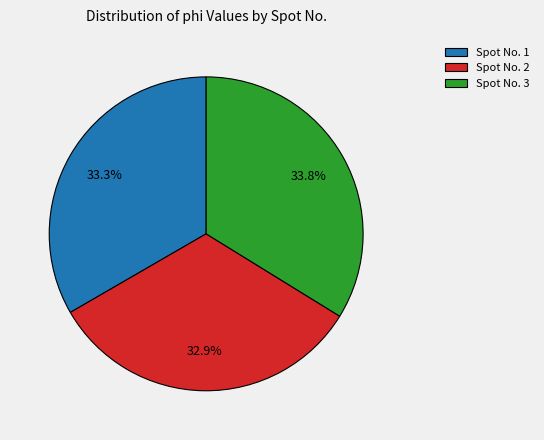

Does Spot No. 3 represent more than half of the total?

No